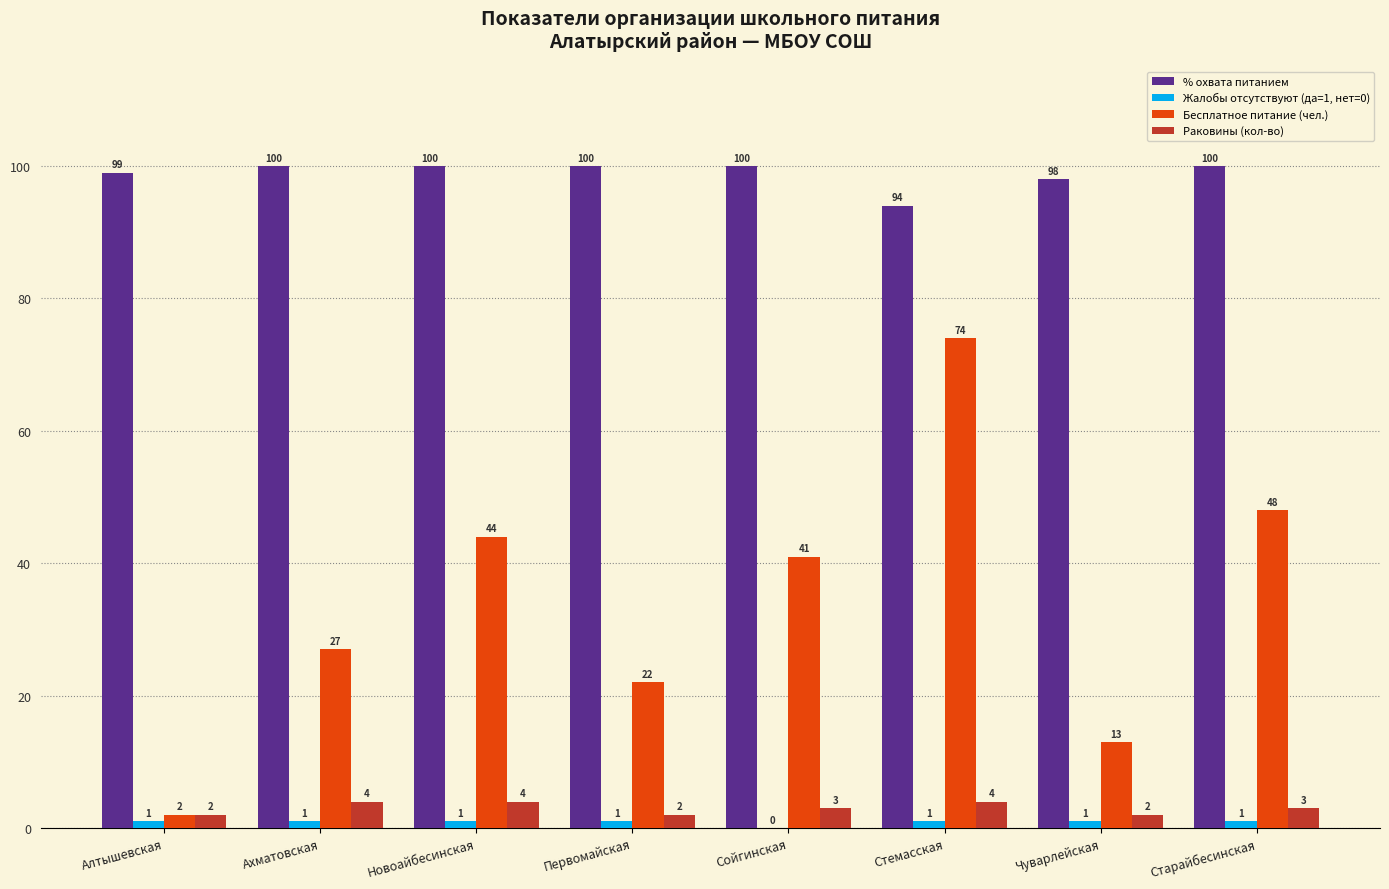

What is the greatest value displayed?

100